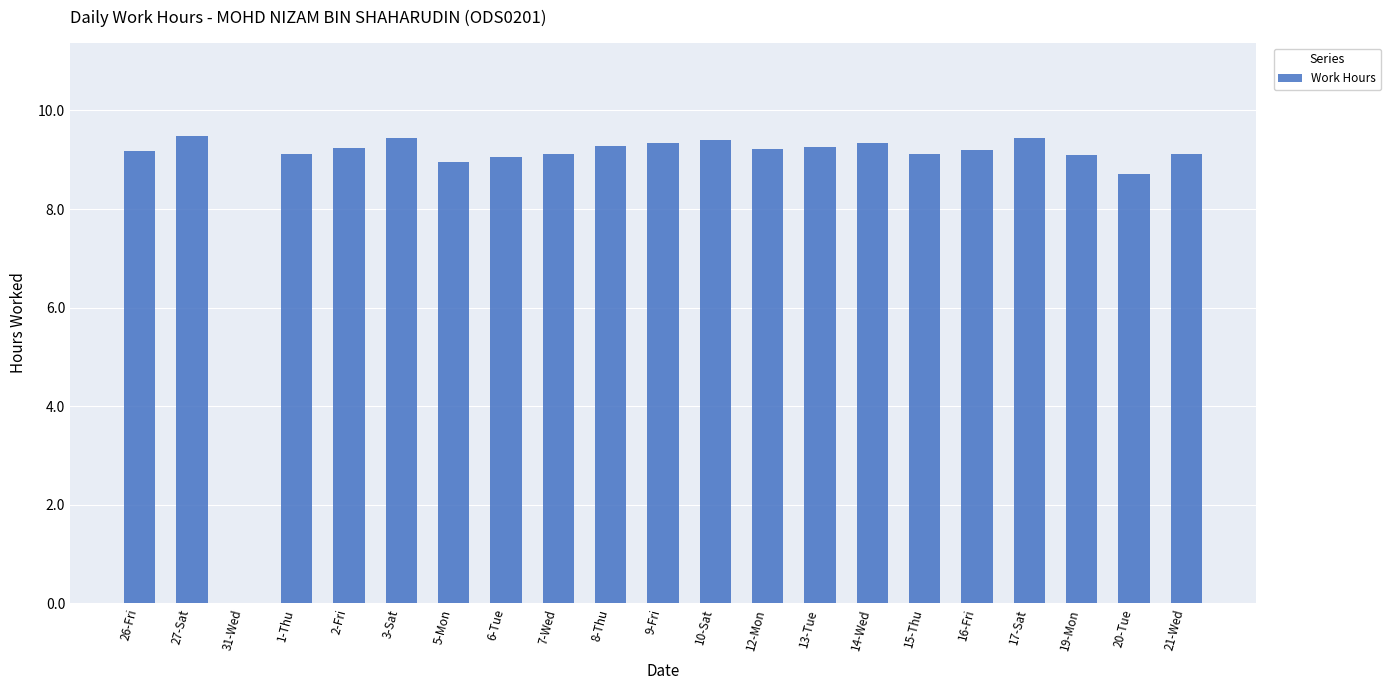

The chart shows a value of 16.8 at 10-Sat. True or false?

False